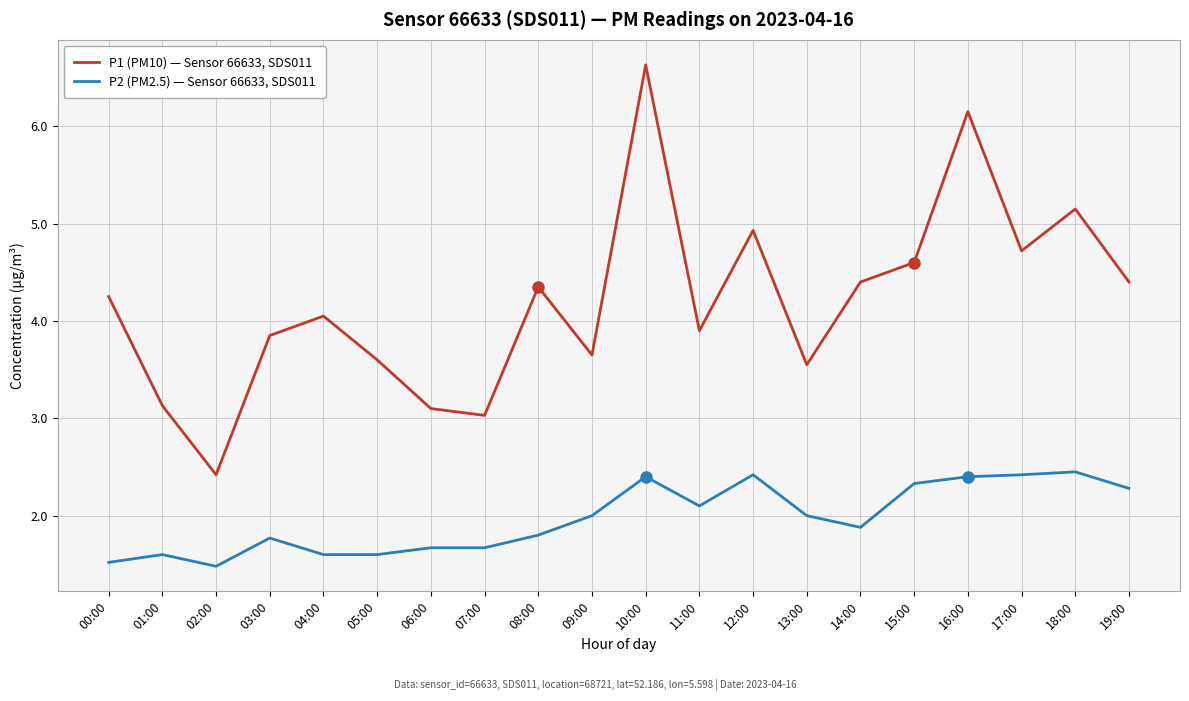

What value does the P2 (PM2.5) — Sensor 66633, SDS011 series have at 10:00?

2.4